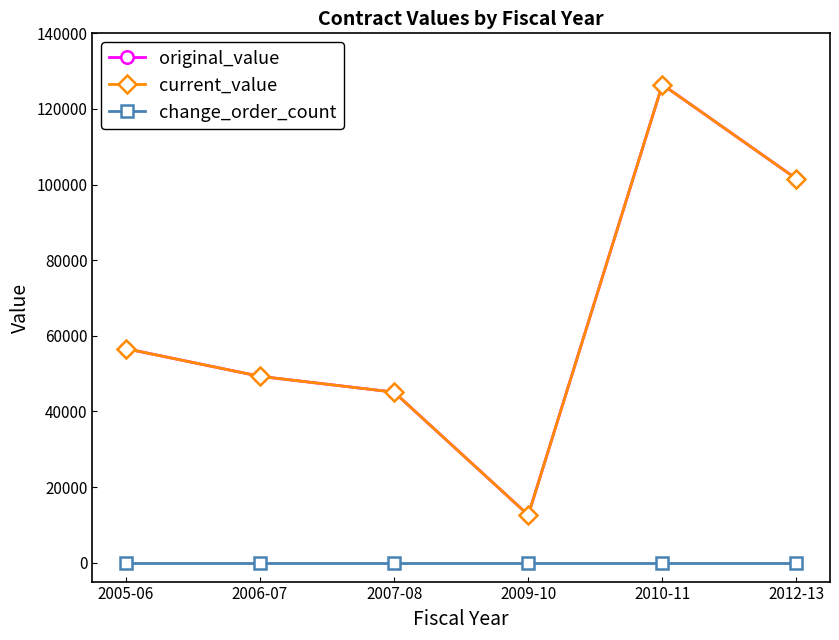

The value of original_value at 2007-08 is 62460. True or false?

False